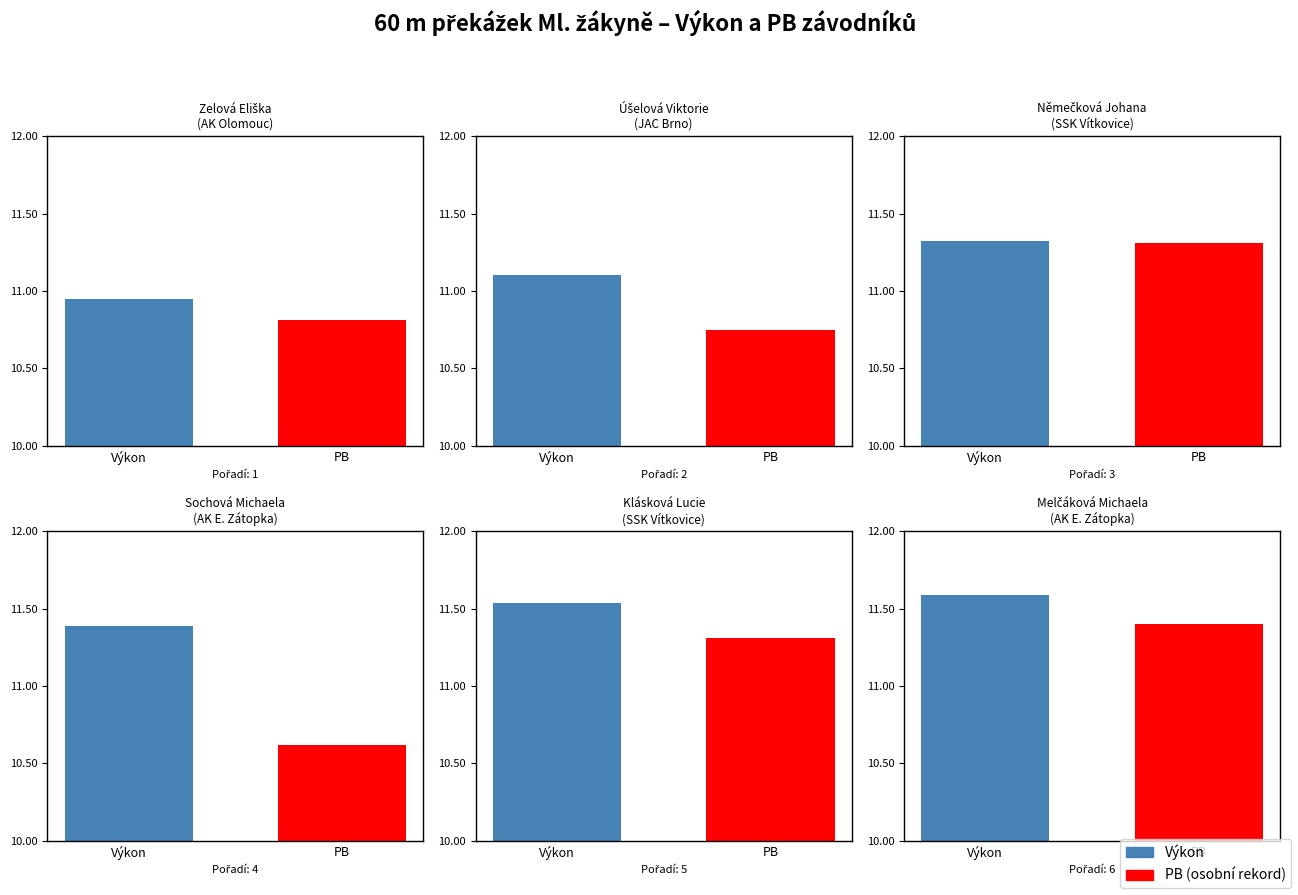

Reading right to left, list all the values displayed in this chart.

Výkon: Melčáková Michaela=11.6	Klásková Lucie=11.5	Sochová Michaela=11.4	Němečková Johana=11.3	Úšelová Viktorie=11.1	Zelová Eliška=10.9
PB: Melčáková Michaela=11.4	Klásková Lucie=11.3	Sochová Michaela=10.6	Němečková Johana=11.3	Úšelová Viktorie=10.8	Zelová Eliška=10.8